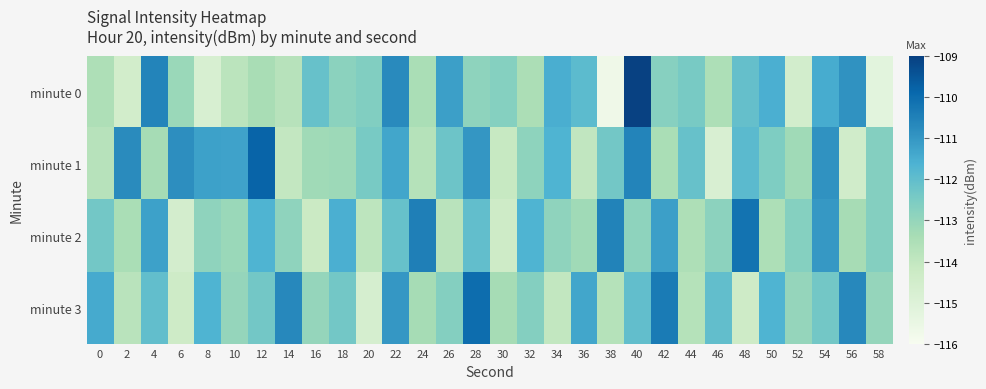

What is the difference between the highest and lowest values at 32?

1.8